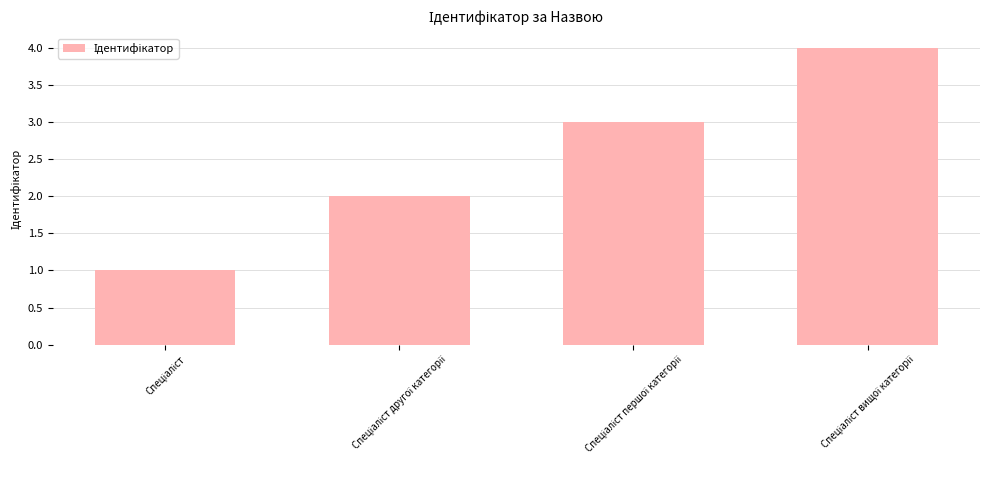

What is the difference between the maximum and minimum values?

3